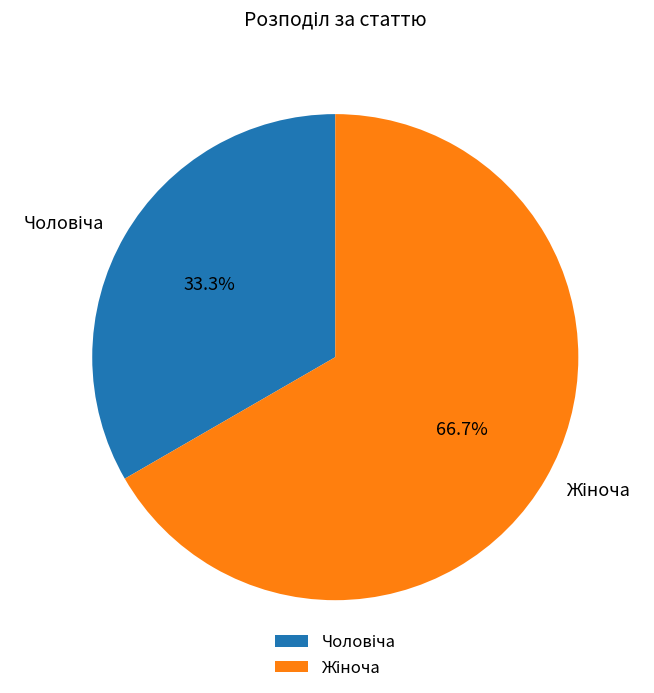

Count the number of slices in the pie.

2